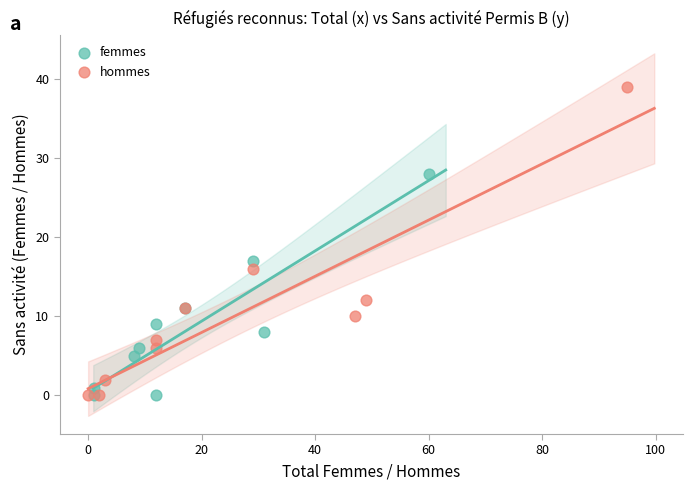

What are all the series names shown in the legend?

femmes, hommes